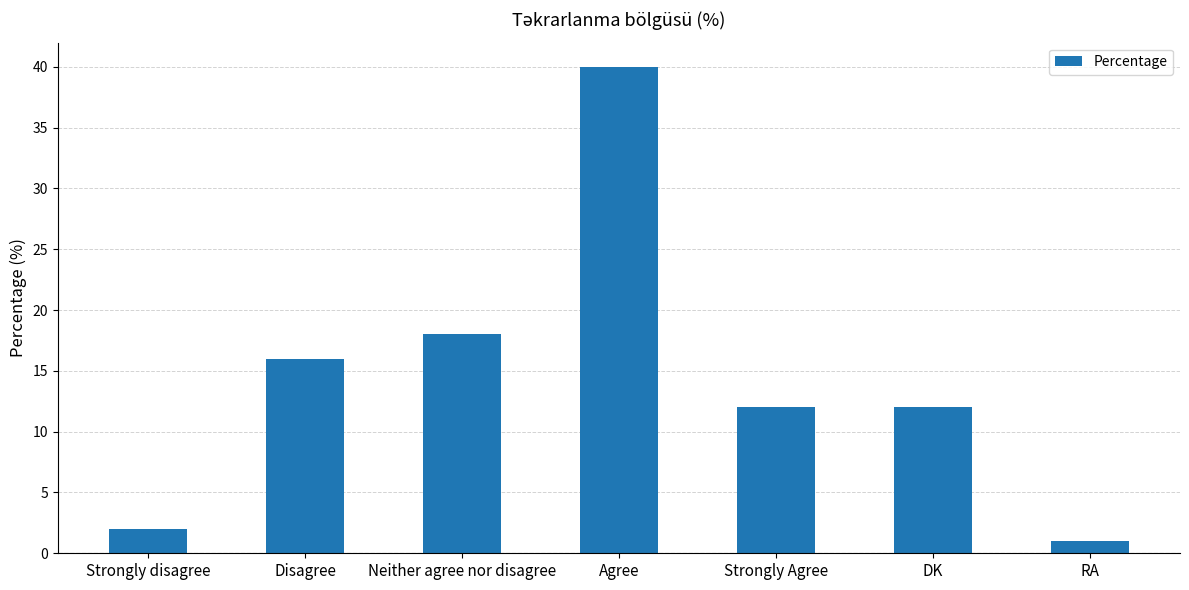

Reading left to right, extract all data points from this chart.

Strongly disagree=2	Disagree=16	Neither agree nor disagree=18	Agree=40	Strongly Agree=12	DK=12	RA=1